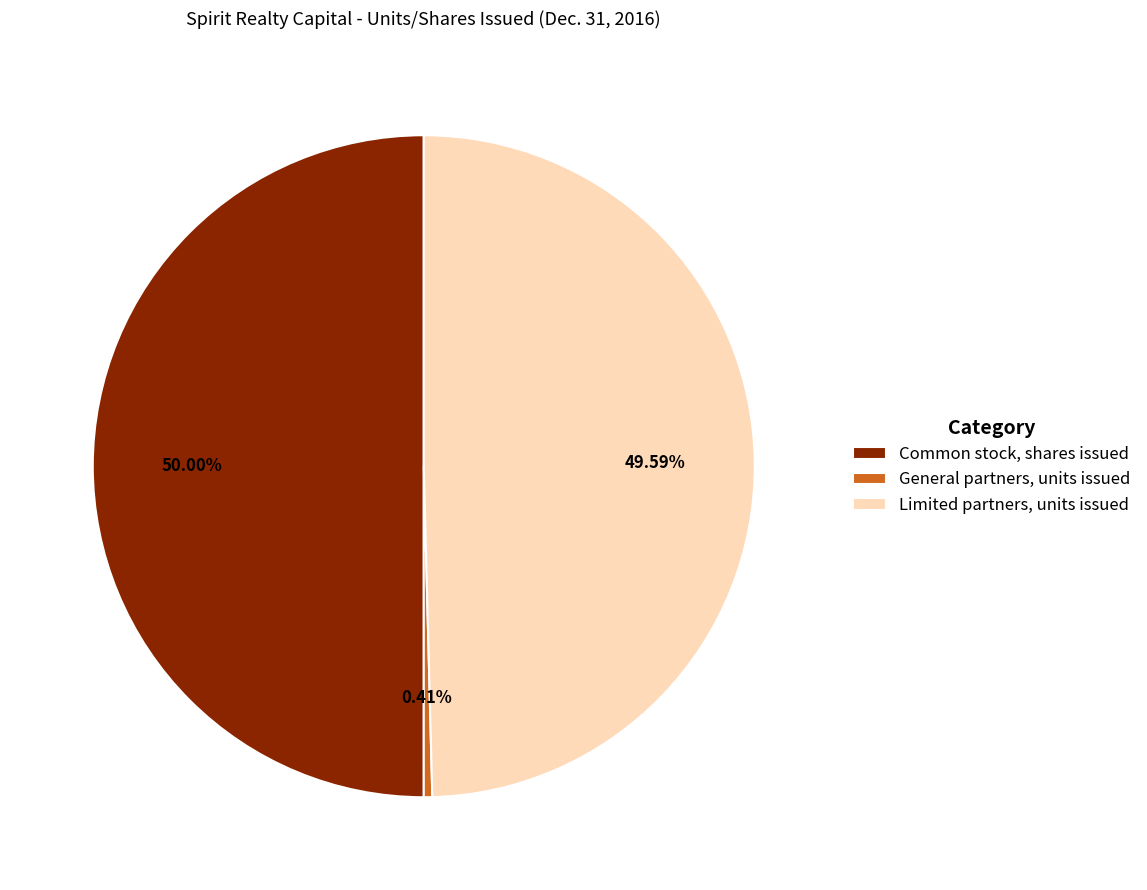

To the nearest percent, what is the average slice percentage?

33%